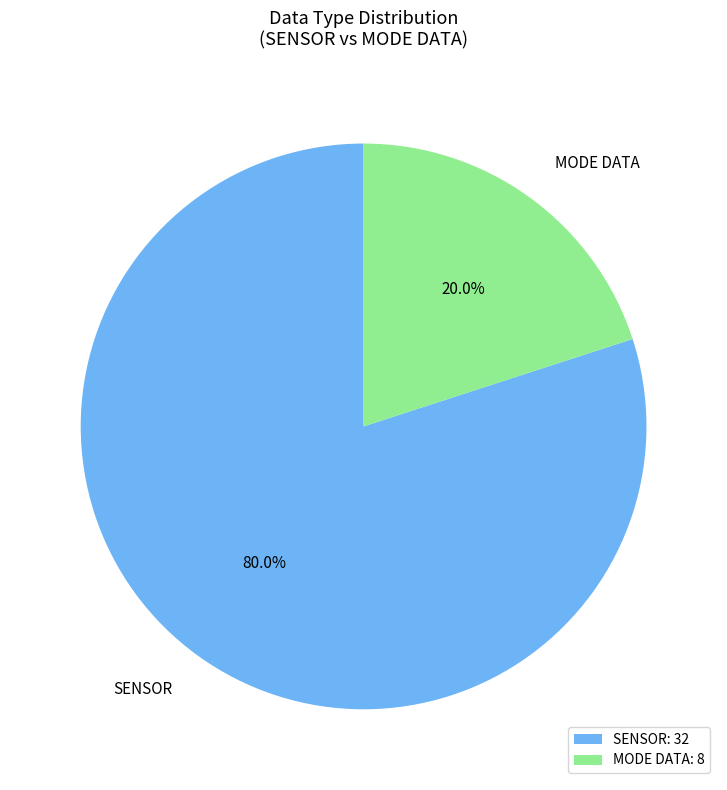

Does any single category account for the majority?

Yes